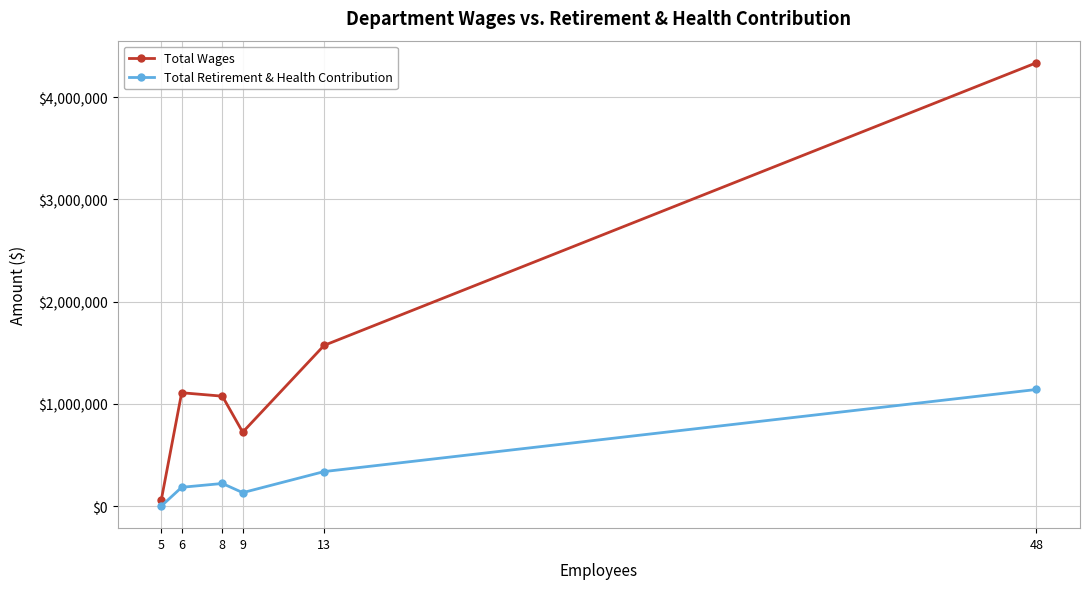

The value of Total Retirement & Health Contribution at 6 is 183122. True or false?

True